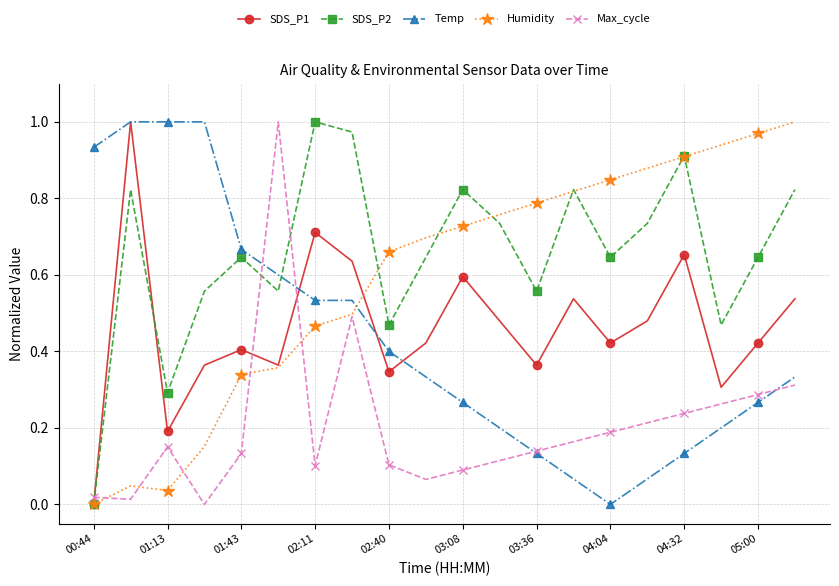

Which series has the largest total across all categories?

SDS_P2